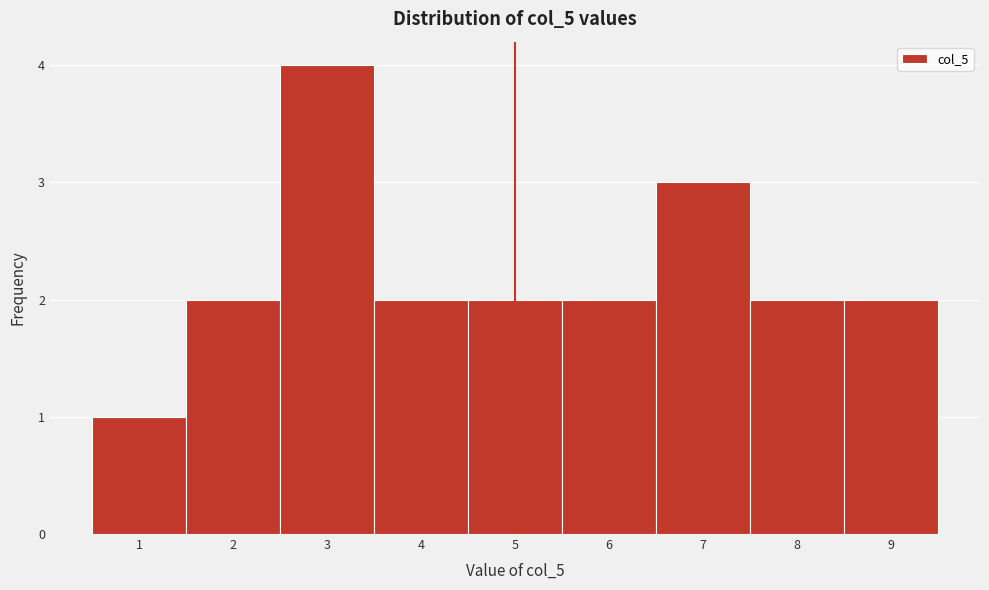

Reading left to right, list every bar in this chart as the range it spans on the x-axis followed by its height. The values are not printed on the chart, so give them approximately, as read against the axis.

0.5 to 1.5: 1
1.5 to 2.5: 2
2.5 to 3.5: 4
3.5 to 4.5: 2
4.5 to 5.5: 2
5.5 to 6.5: 2
6.5 to 7.5: 3
7.5 to 8.5: 2
8.5 to 9.5: 2